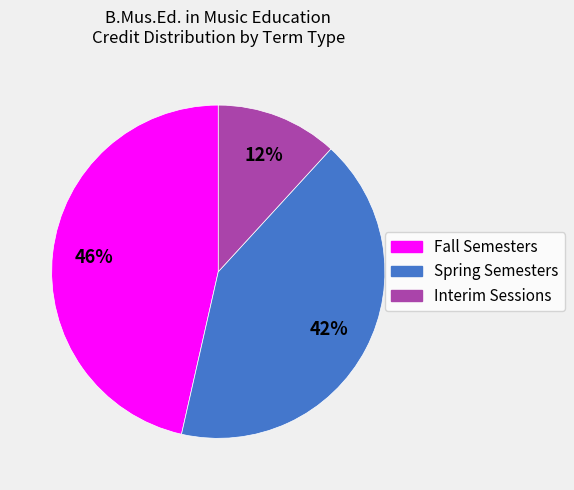

To the nearest percent, what is the average slice percentage?

33%